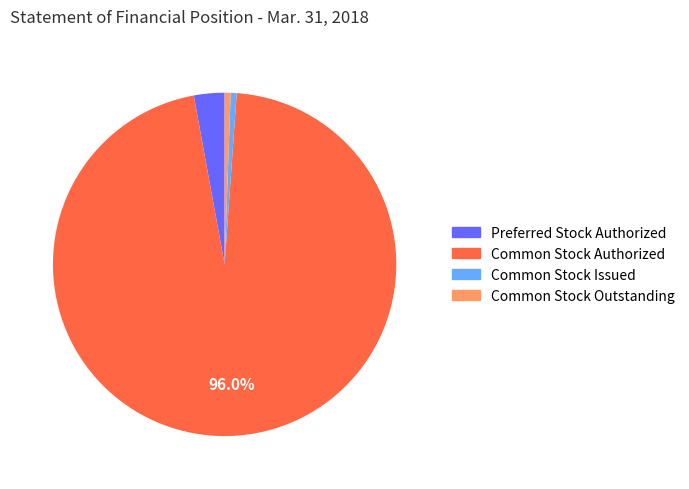

What percentage is the Common Stock Issued slice, to the nearest percent?

1%